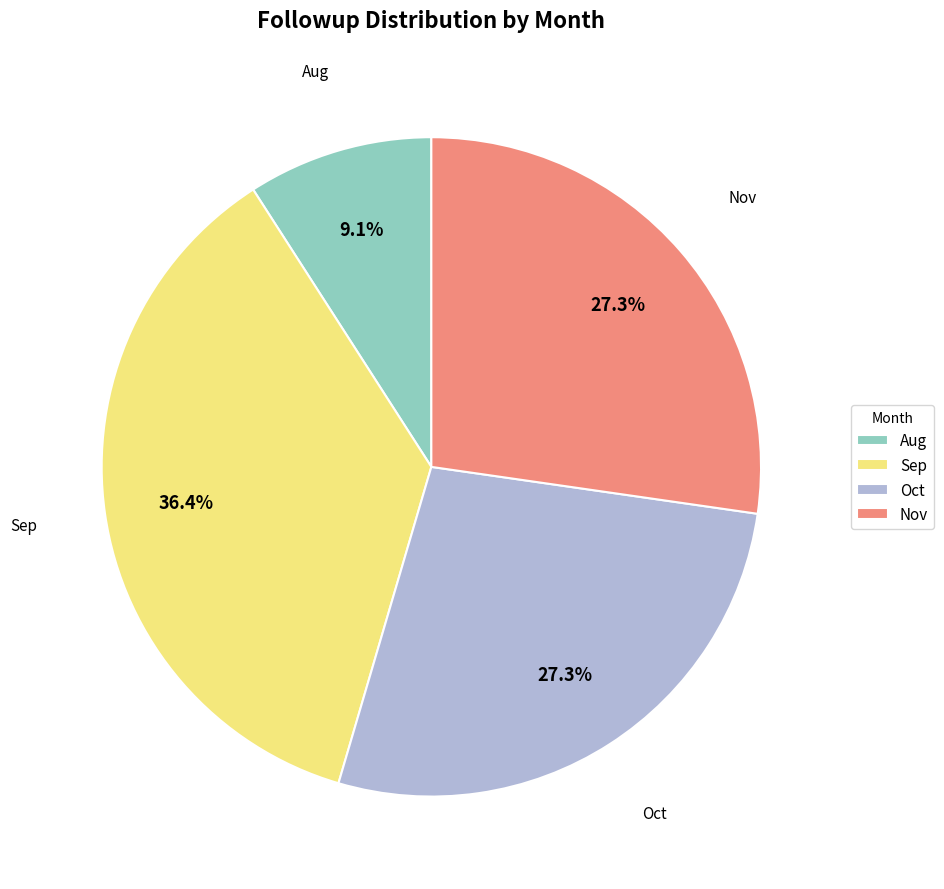

Is there a majority slice in this chart?

No